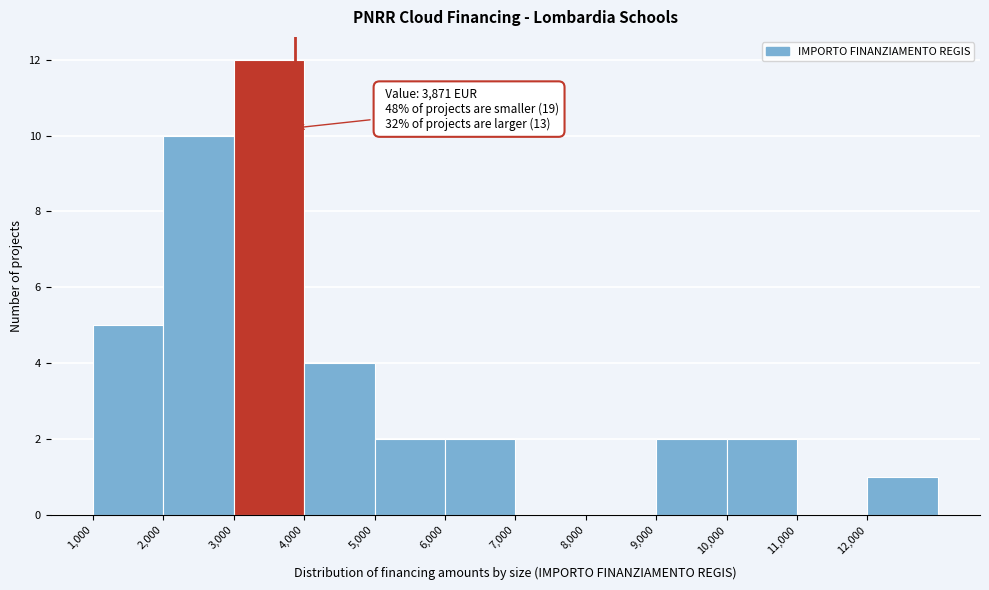

Over which range of the x-axis is the bar tallest?

3000 to 4000